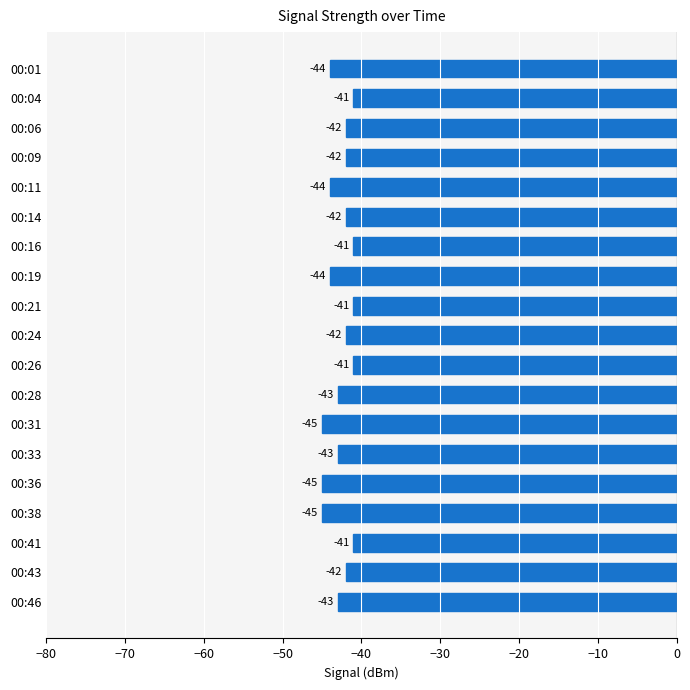

What is the difference between the maximum and minimum values?

4